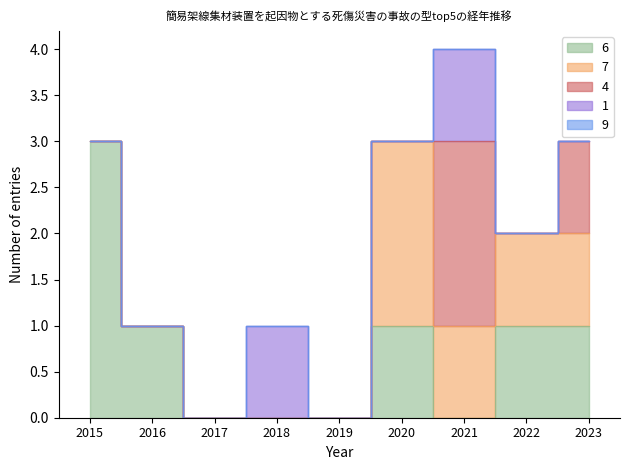

Reading left to right, transcribe all the data shown in this chart.

激突され (6): 2015=3	2016=1	2017=0	2018=0	2019=0	2020=1	2021=0	2022=1	2023=1
はさまれ巻き込まれ (7): 2015=0	2016=0	2017=0	2018=0	2019=0	2020=2	2021=1	2022=1	2023=1
飛来・落下 (4): 2015=0	2016=0	2017=0	2018=0	2019=0	2020=0	2021=2	2022=0	2023=1
墜落・転落 (1): 2015=0	2016=0	2017=0	2018=1	2019=0	2020=0	2021=1	2022=0	2023=0
踏抜き (9): 2015=0	2016=0	2017=0	2018=0	2019=0	2020=0	2021=0	2022=0	2023=0